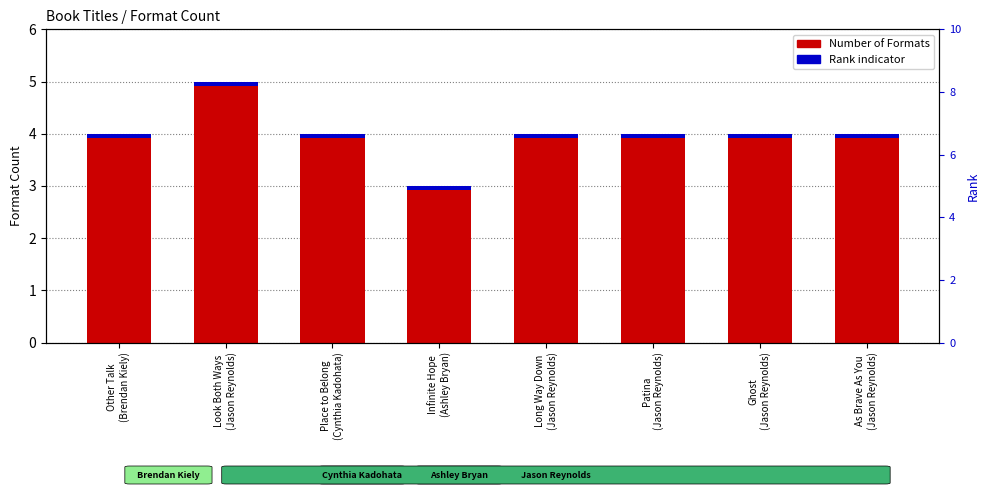

Reading left to right, extract all data points from this chart.

4	5	4	3	4	4	4	4